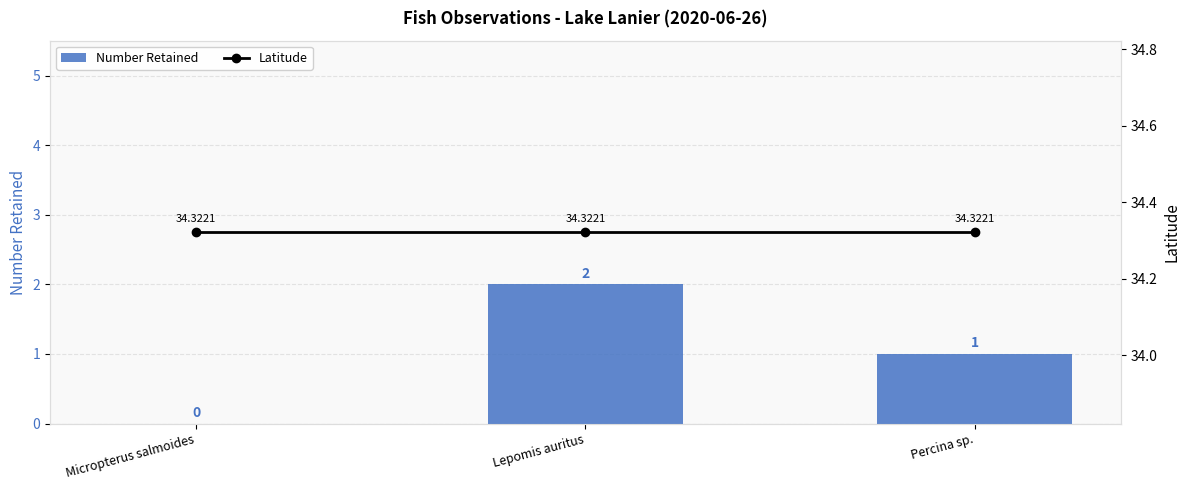

What are all the series names shown in the legend?

Number Retained, Latitude